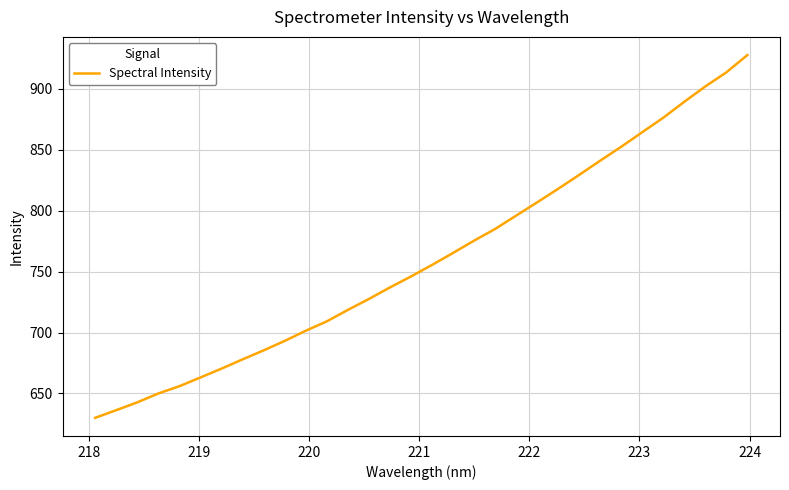

What is the maximum value shown in the chart?

927.9